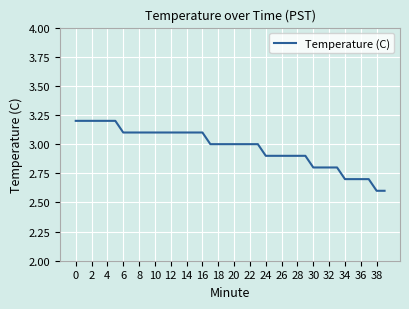

What is the smallest value displayed?

2.6